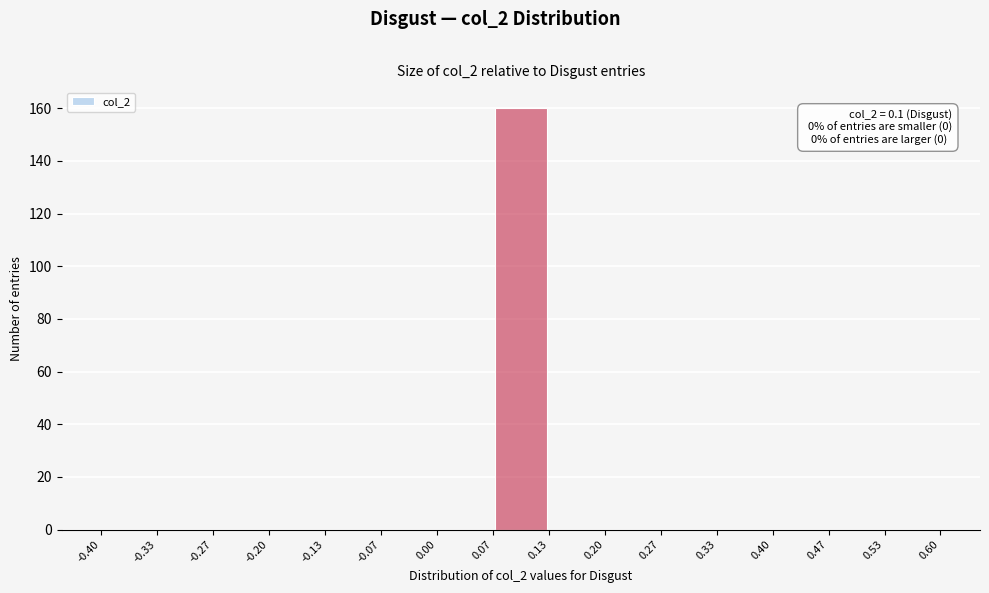

Over which range of the x-axis is the bar tallest?

0.07 to 0.13